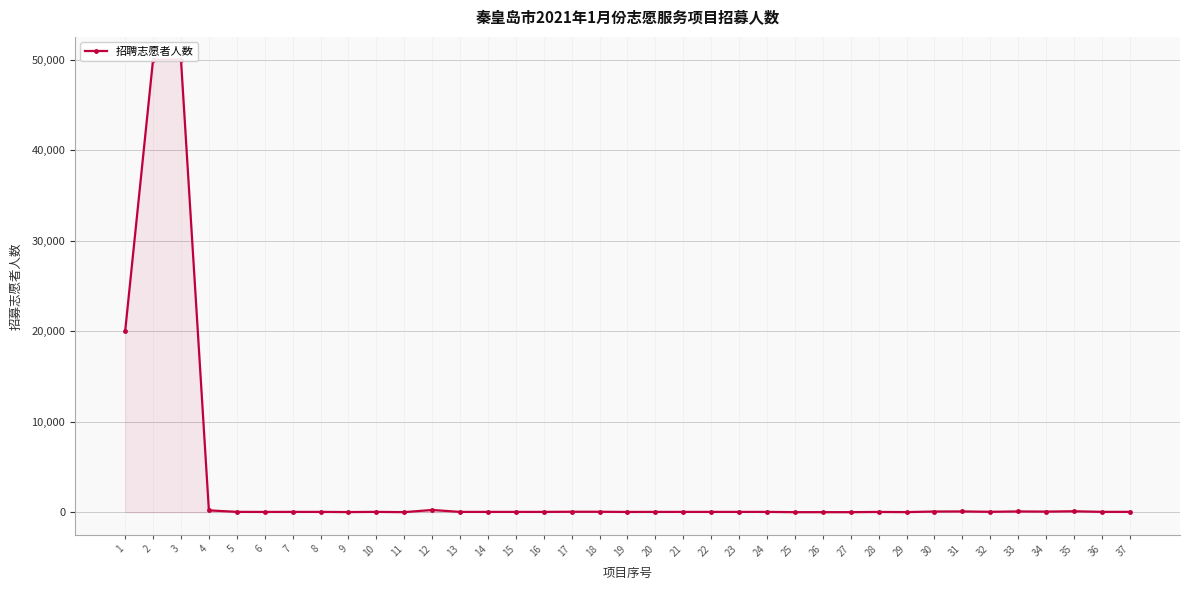

Is it true that the value at 27 is 0?

True